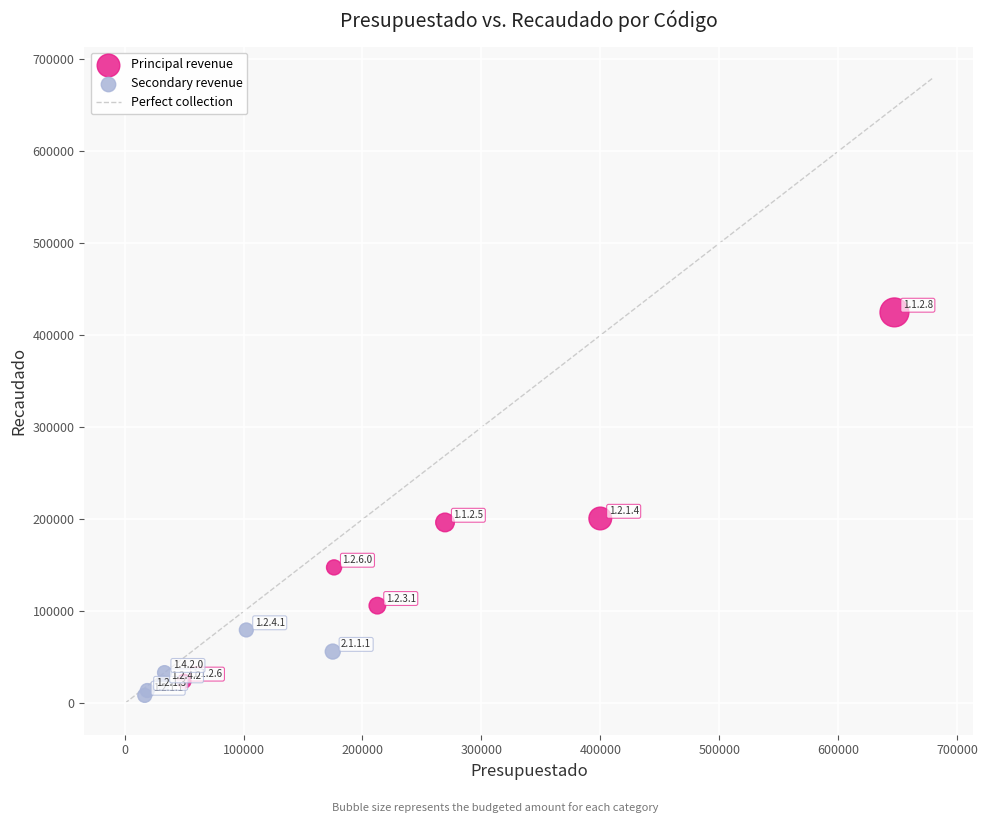

Which series has the widest spread of Y values?

Principal revenue